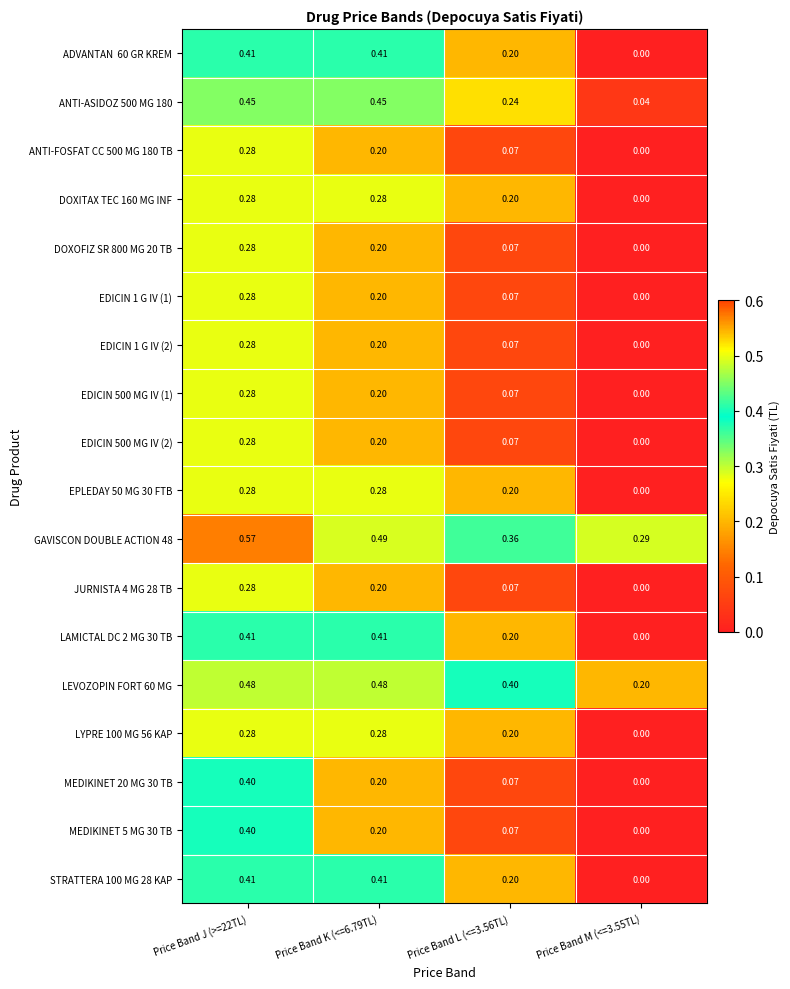

At which category is the sum across all series the highest?

Price Band J (>=22TL)